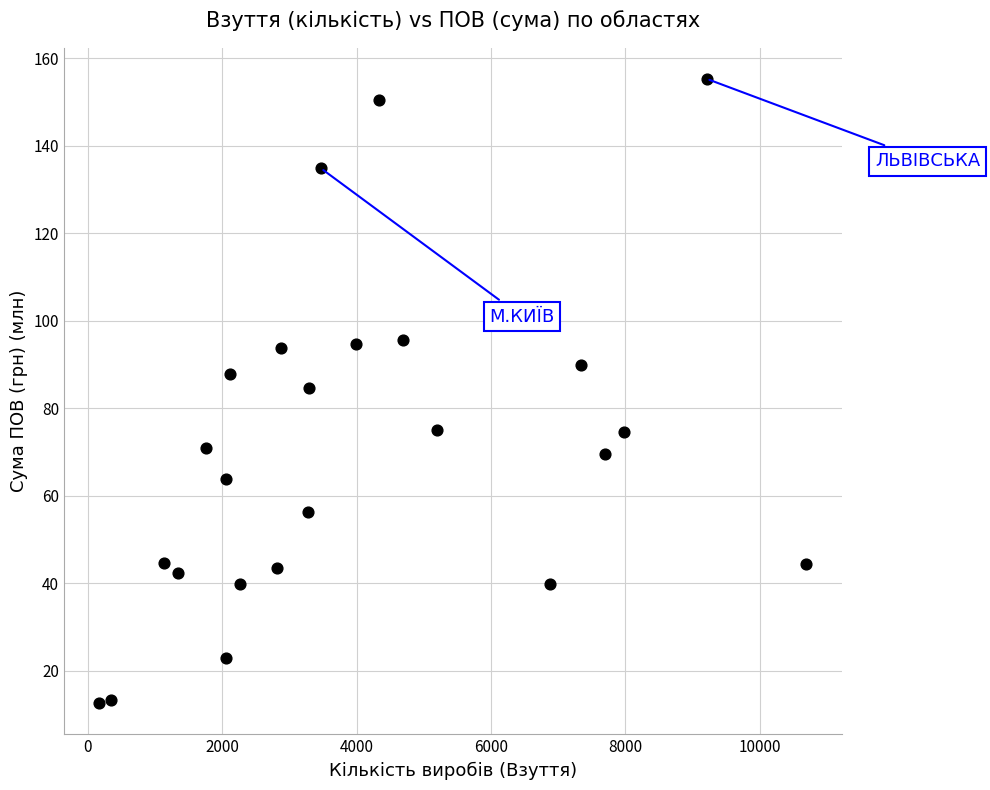

What is the range of X values (max minus min)?

10518.0